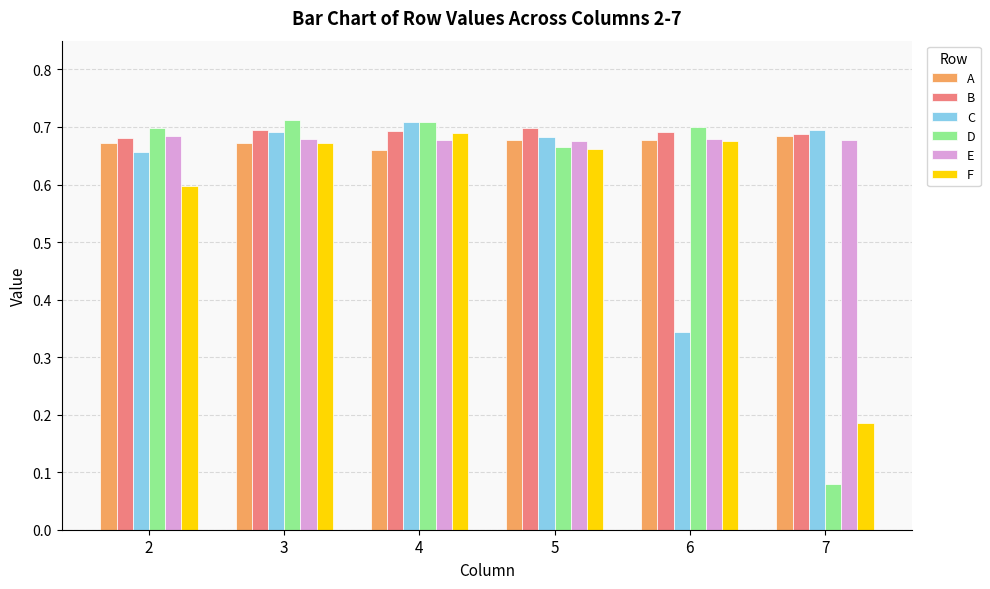

Which label corresponds to the smallest value in the chart?

7